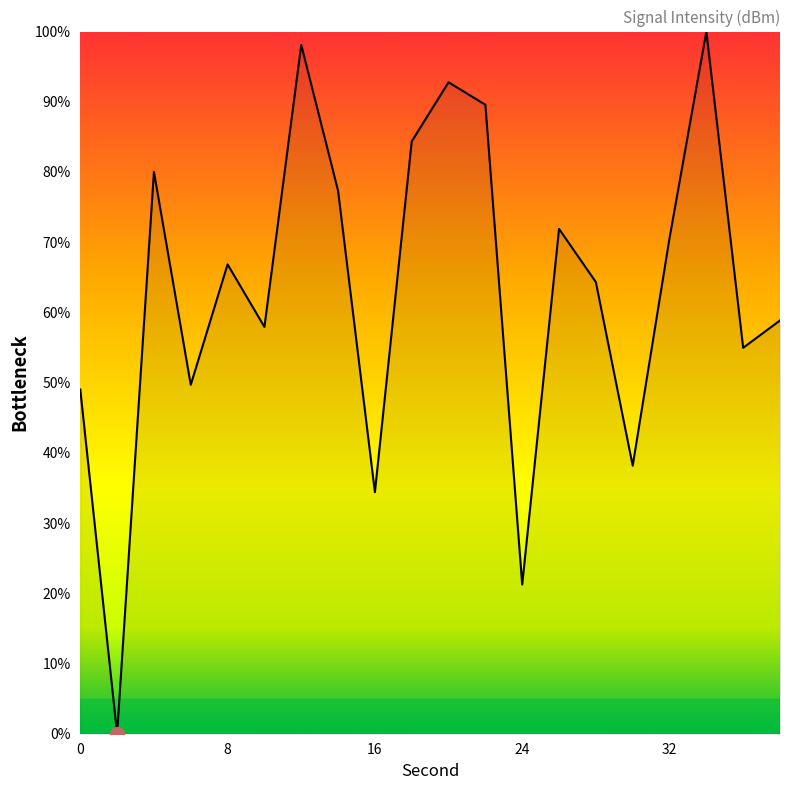

What is the difference between the maximum and minimum values?

100.0